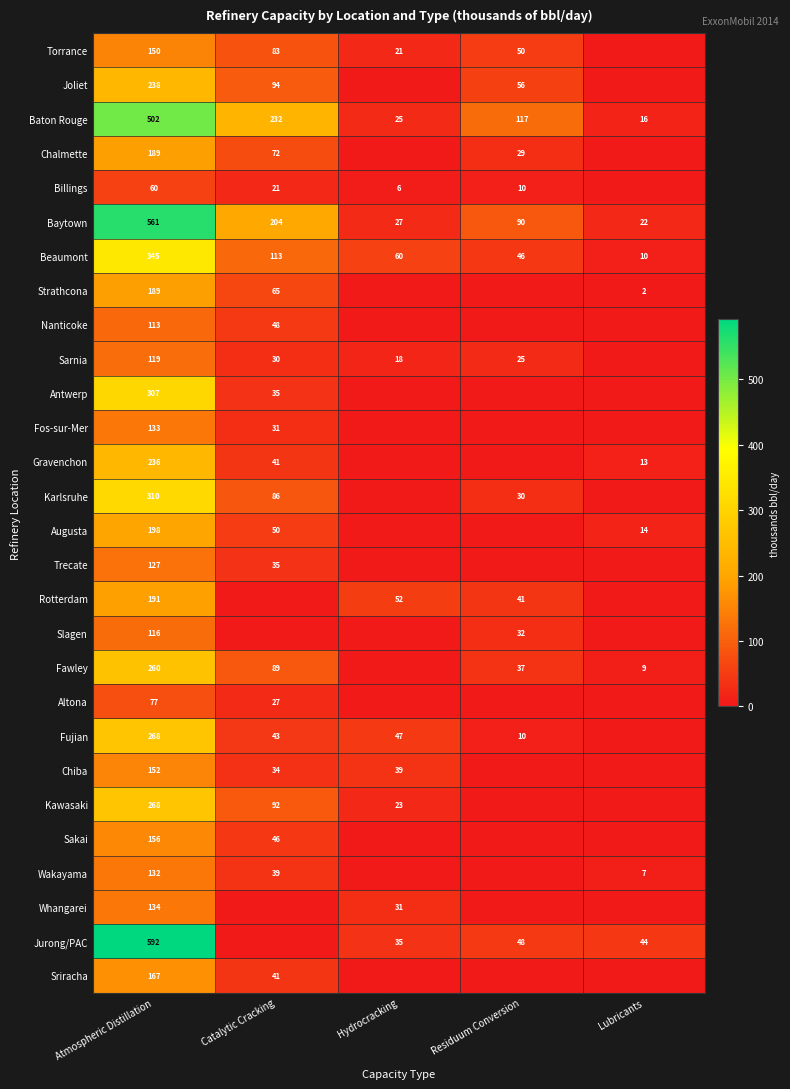

How many data points in Baton Rouge are less than 117?

2